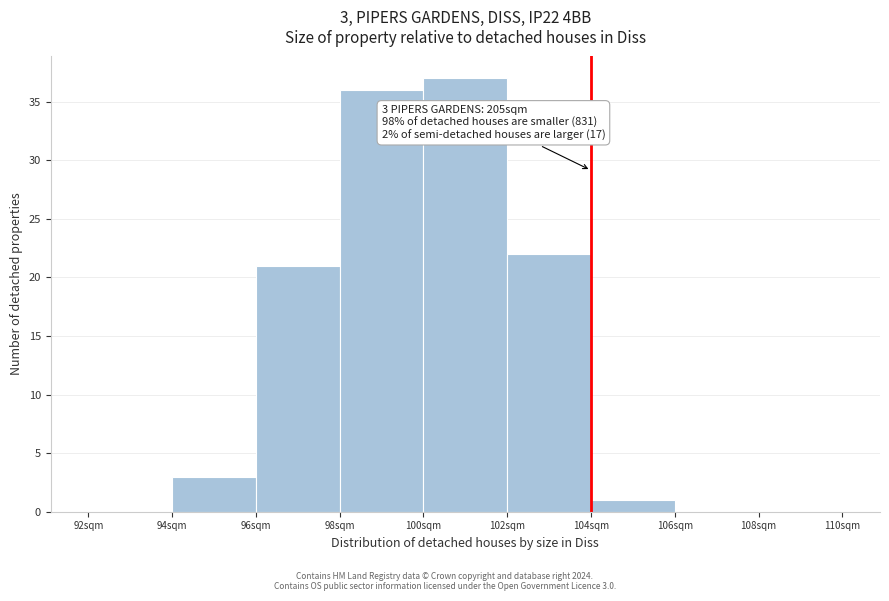

Reading right to left, list all the values displayed in this chart.

108sqm=0	106sqm=0	104sqm=1	102sqm=22	100sqm=37	98sqm=36	96sqm=21	94sqm=3	92sqm=0